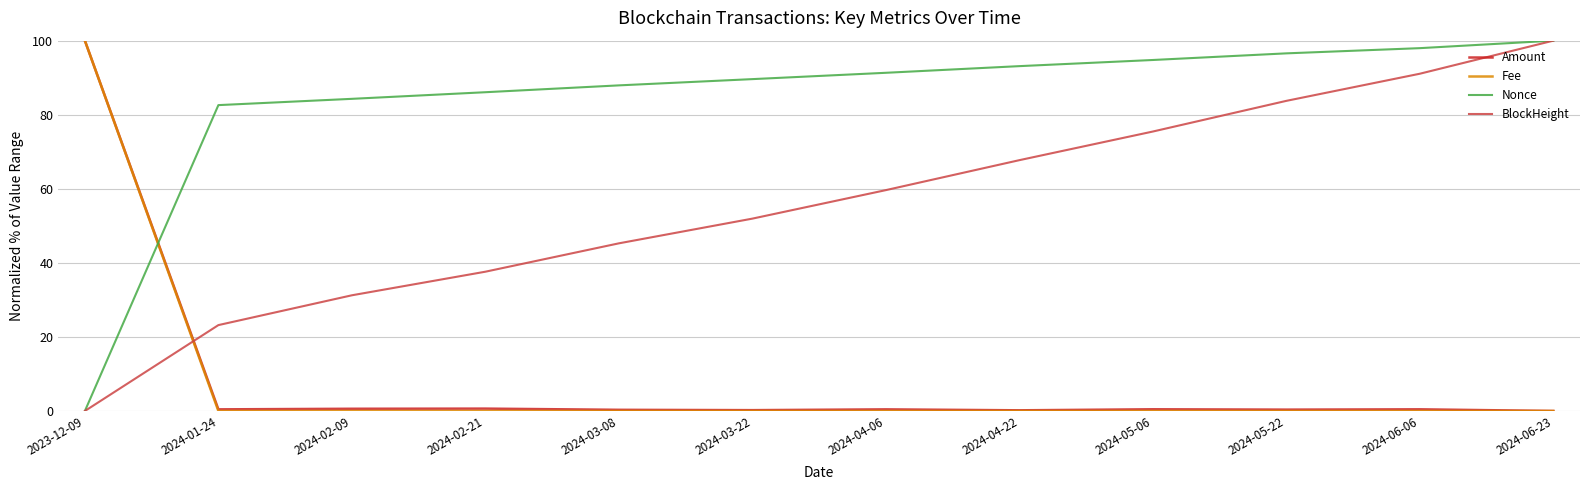

What is the sum of all Fee values?

100.0